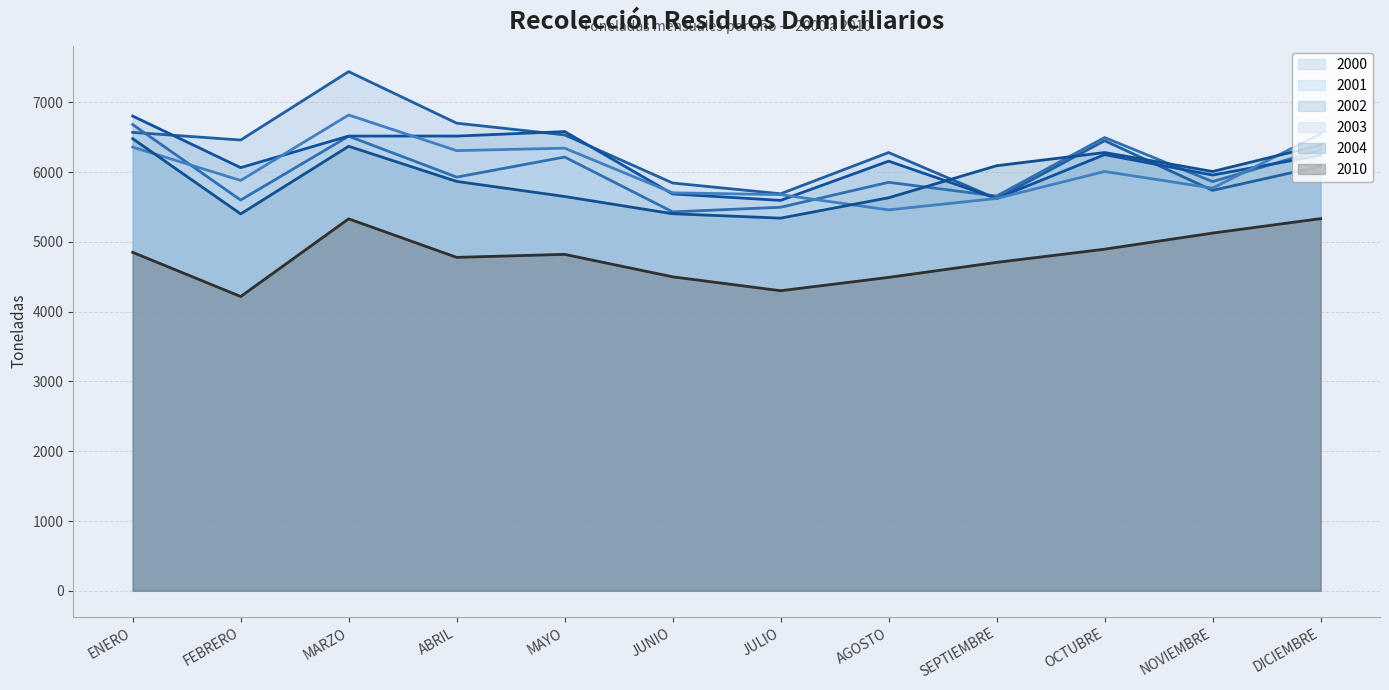

Which series changed the most between AGOSTO and DICIEMBRE?

2003